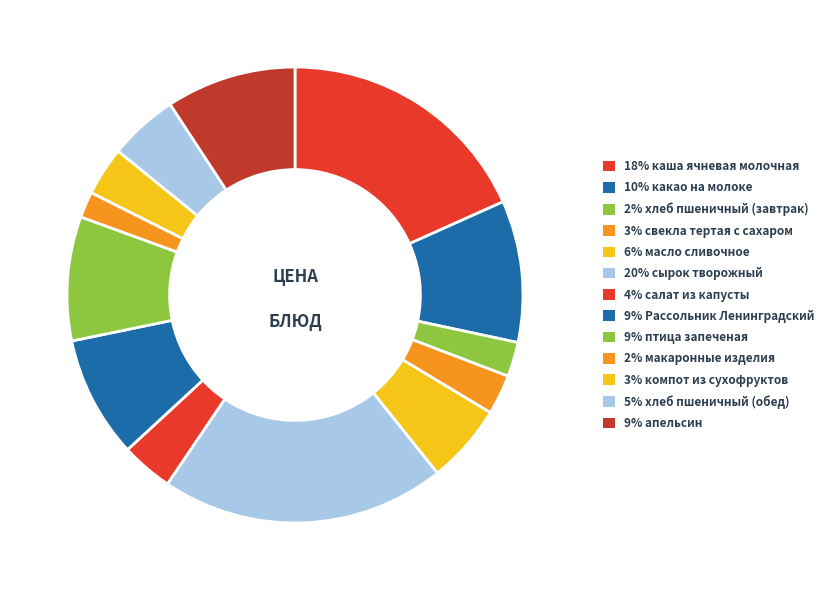

Which category has the smallest portion of the pie?

макаронные изделия отварные